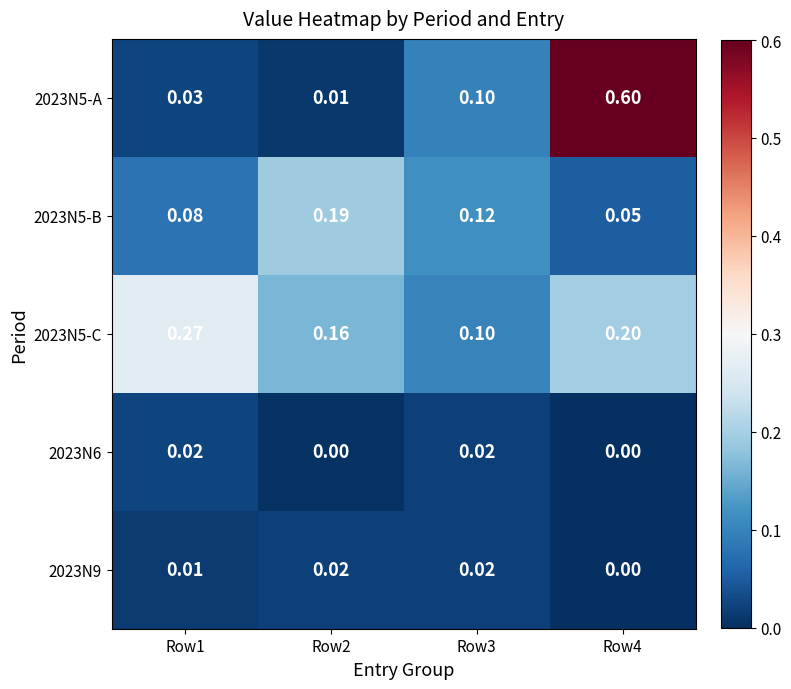

Count the number of categories in the chart.

4